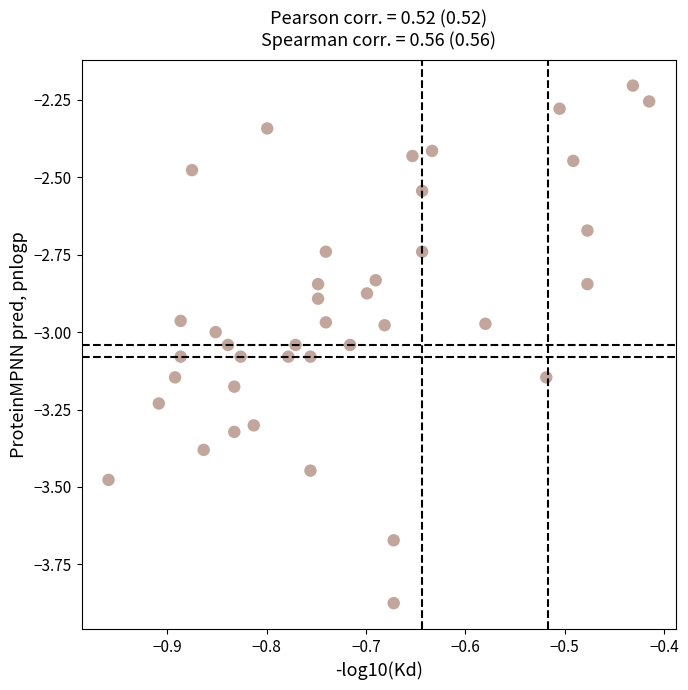

What is the range of Y values (max minus min)?

1.7